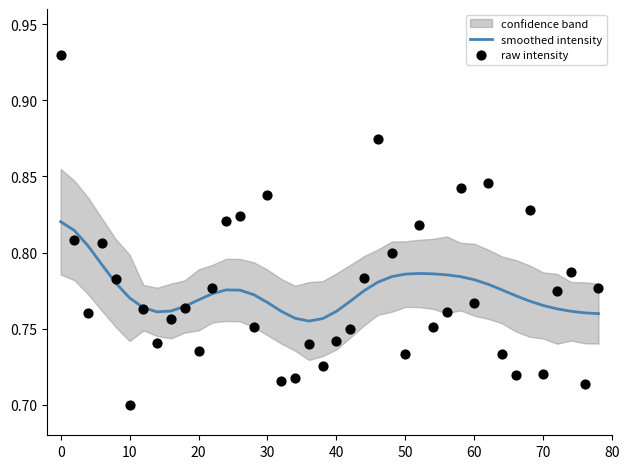

True or false: smoothed intensity has a value of 1.4 at 70.

False